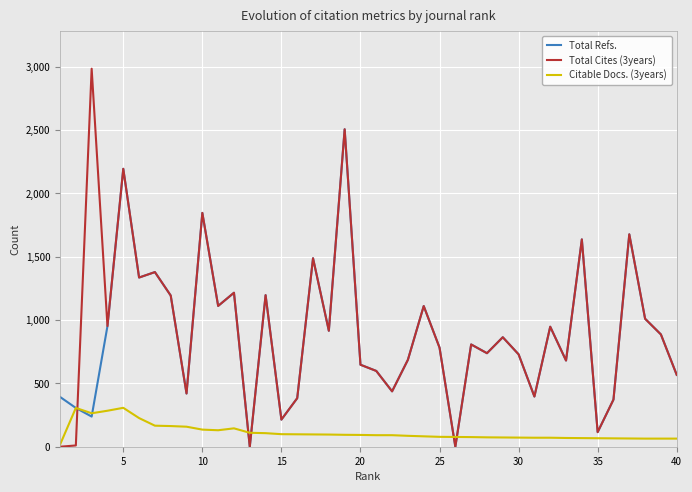

Rank the series by their maximum value, from highest to lowest.

Total Cites (3years), Total Refs., Citable Docs. (3years)